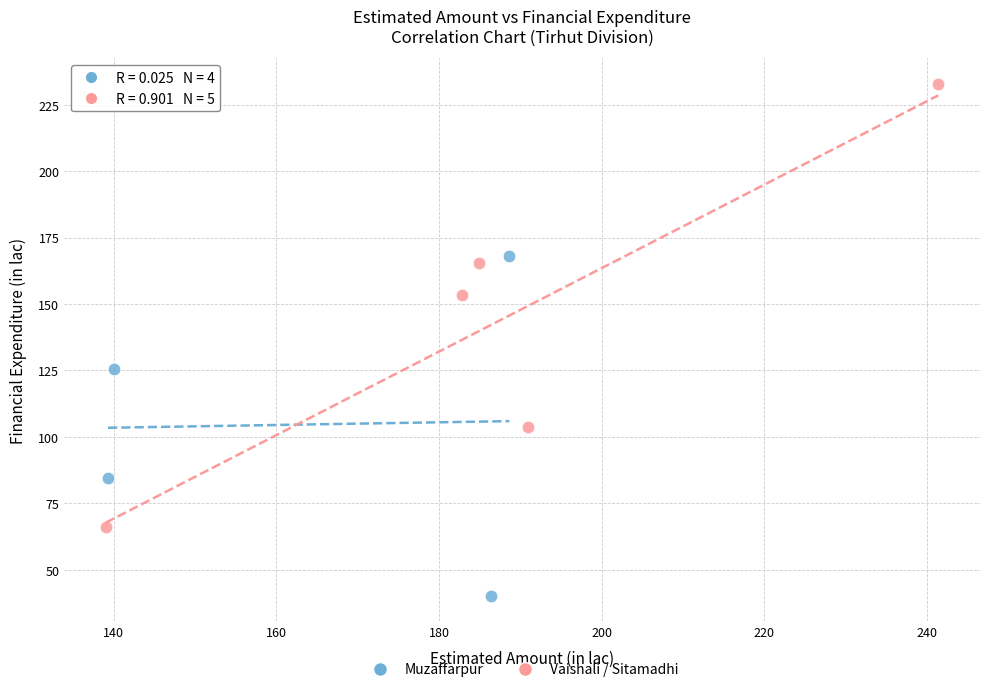

Which series reaches the maximum Y coordinate?

Vaishali / Sitamadhi